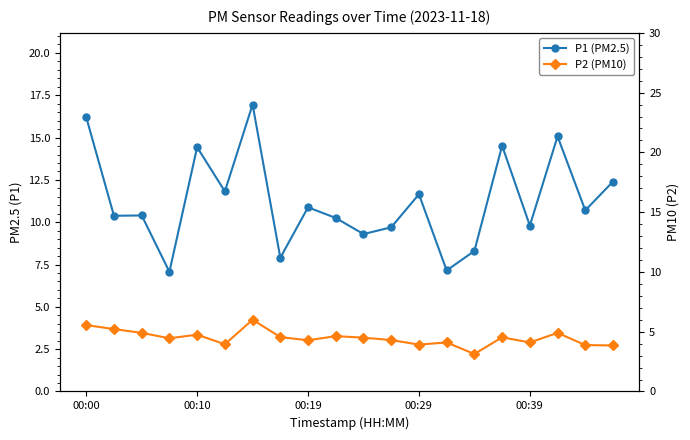

What is the approximate value of P2 (PM10) at 5?

4.0